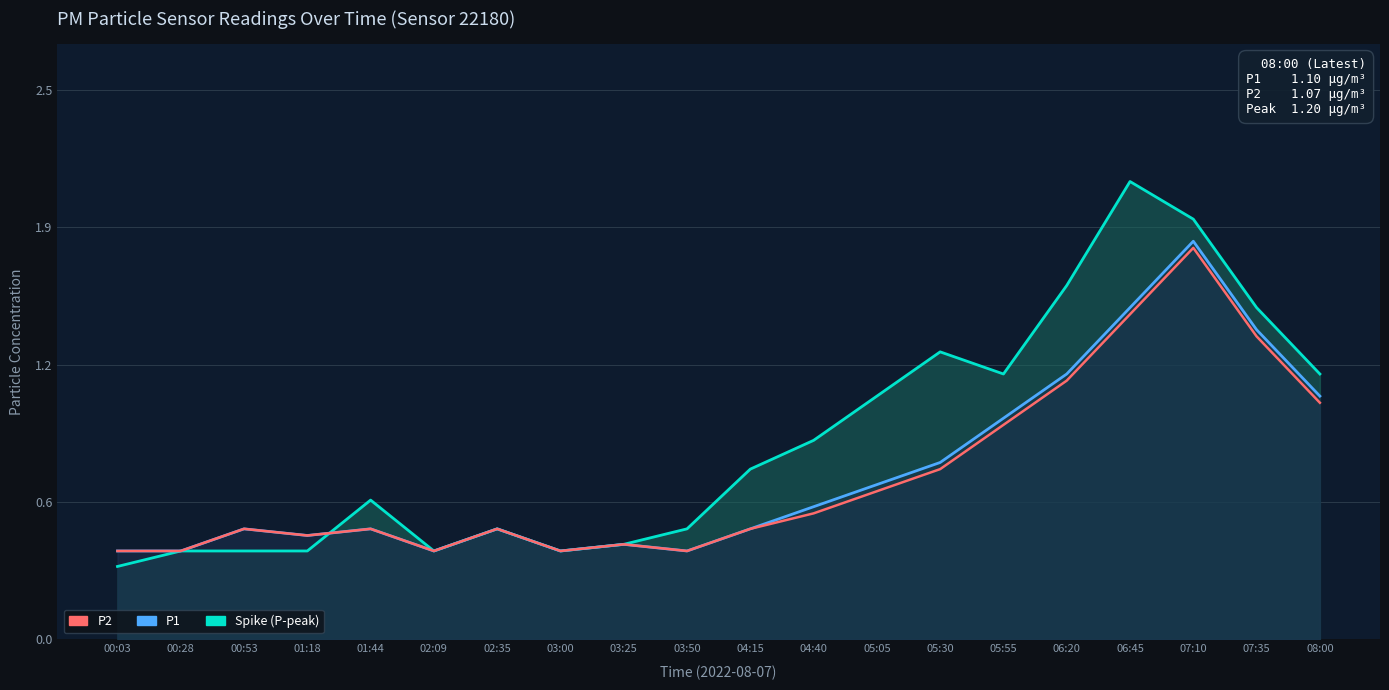

What is the sum of the P2 values at 05:05 and 01:44?

1.2